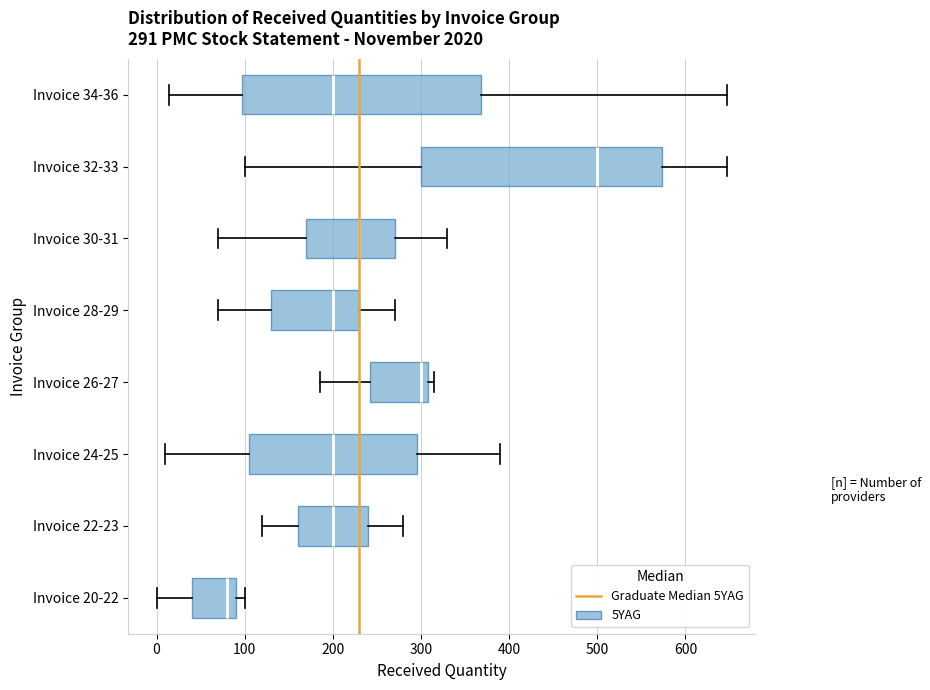

Which box has the furthest to the left median line?

Invoice 20-22